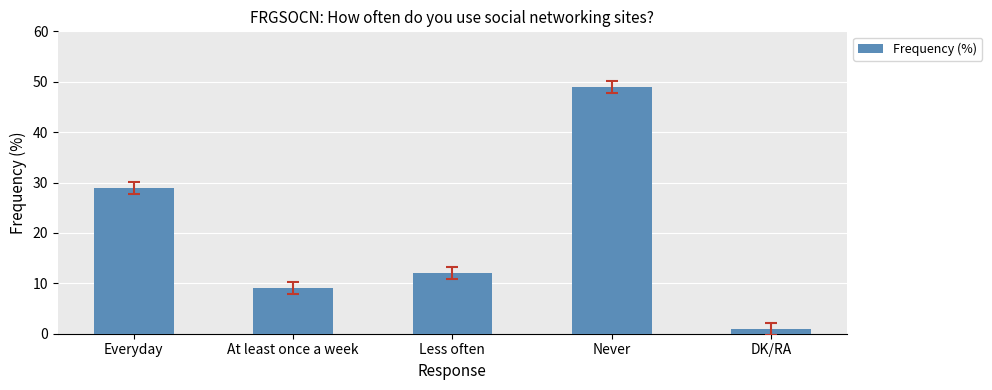

The chart shows a value of 49 at Never. True or false?

True